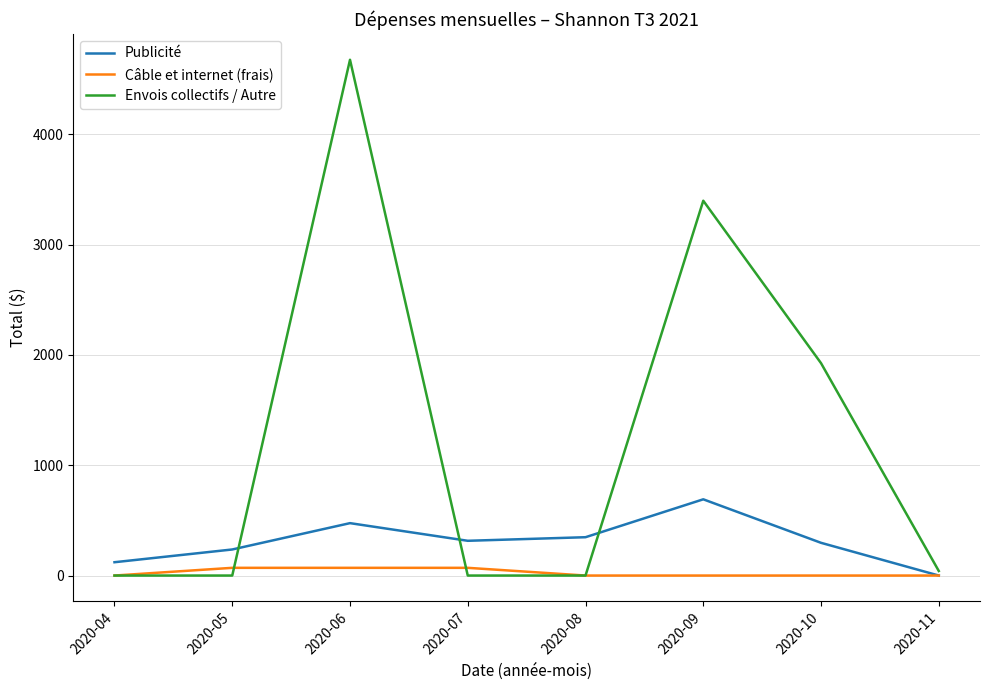

Count the number of categories in the chart.

8